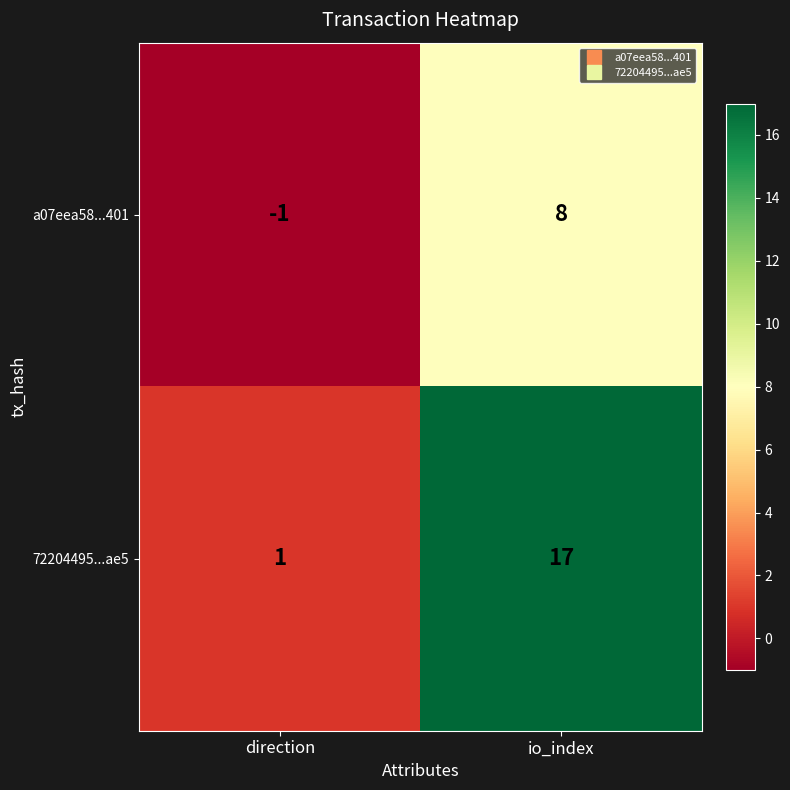

How many distinct data groups are displayed?

2